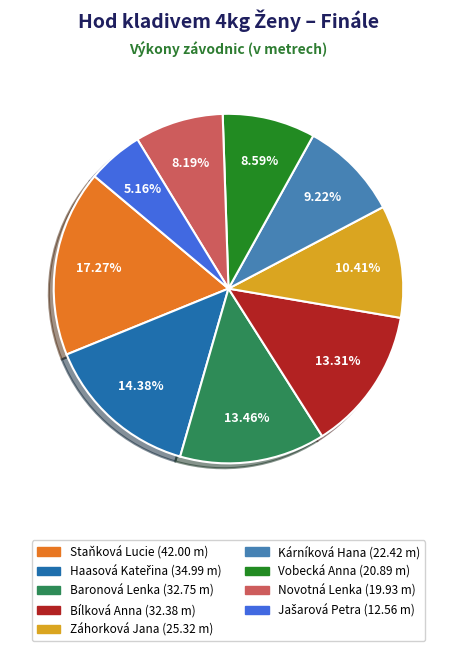

Combined, do Bílková Anna and Vobecká Anna account for over 50%?

No